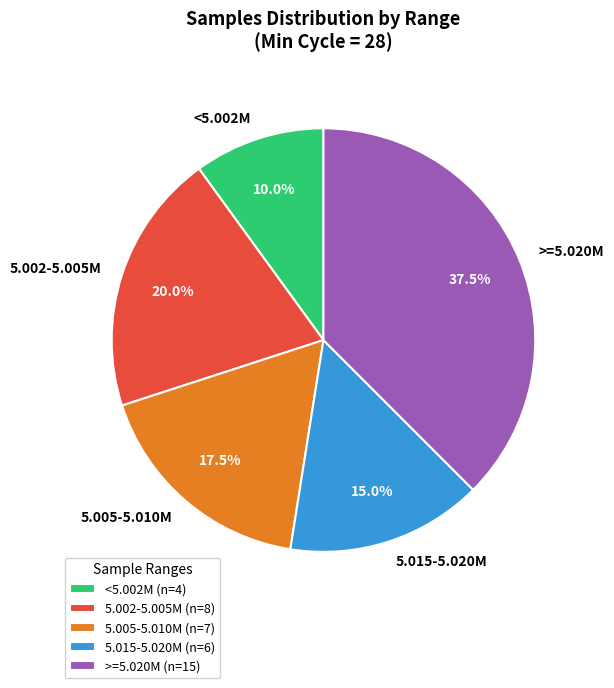

Is <5.002M the majority of the pie?

No